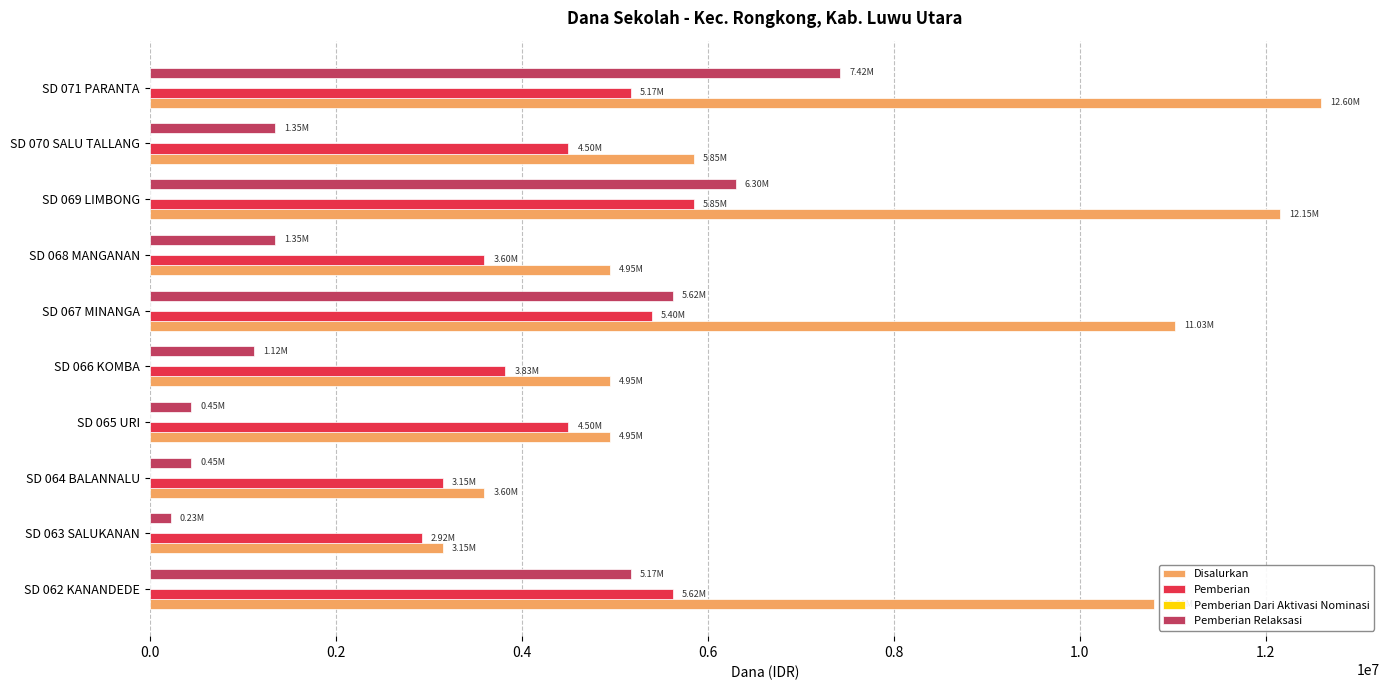

What is the difference between the Disalurkan values at SD 062 KANANDEDE and SD 070 SALU TALLANG?

4950000